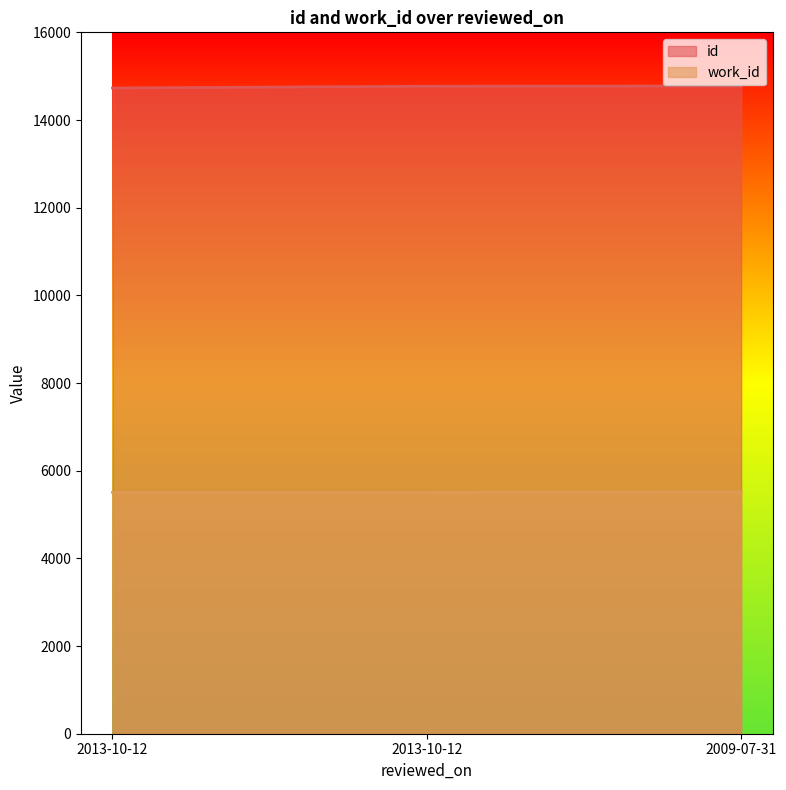

Reading left to right, transcribe all the data shown in this chart.

id: 2013-10-12=14730	2013-10-12=14770	2009-07-31=14776
work_id: 2013-10-12=5505	2013-10-12=5505	2009-07-31=5517